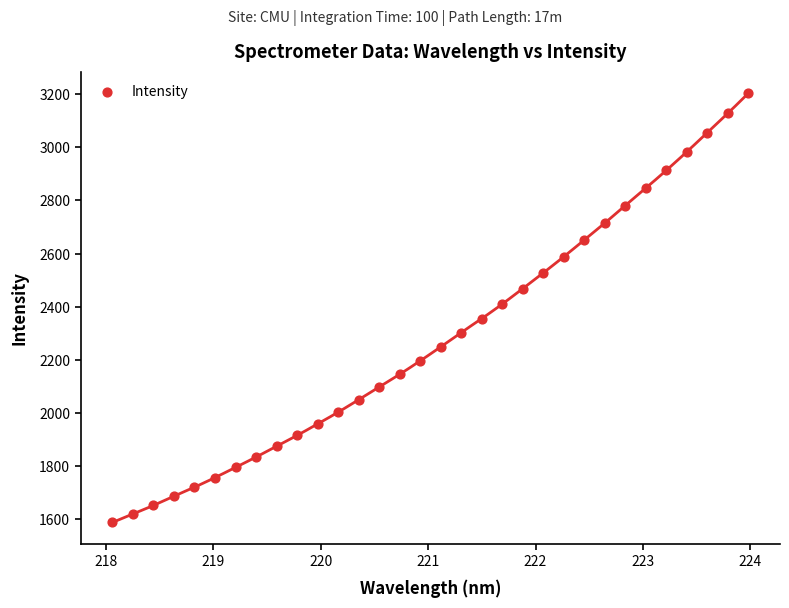

What is the range of Y values (max minus min)?

1617.4